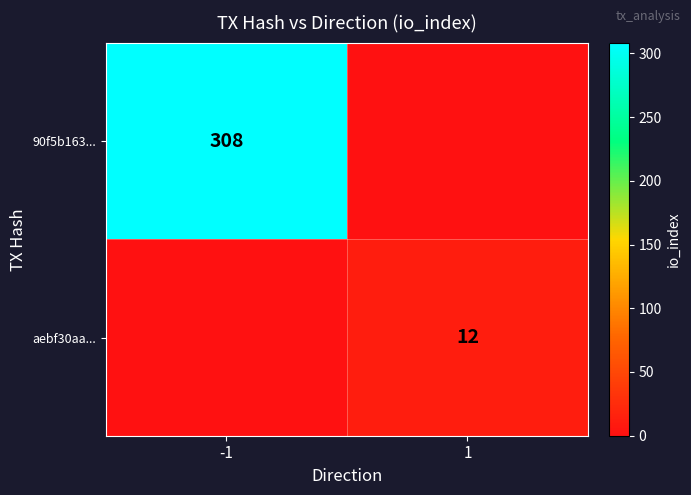

Is the value of aebf30aa... at 1 greater than the value of 90f5b163... at -1?

No